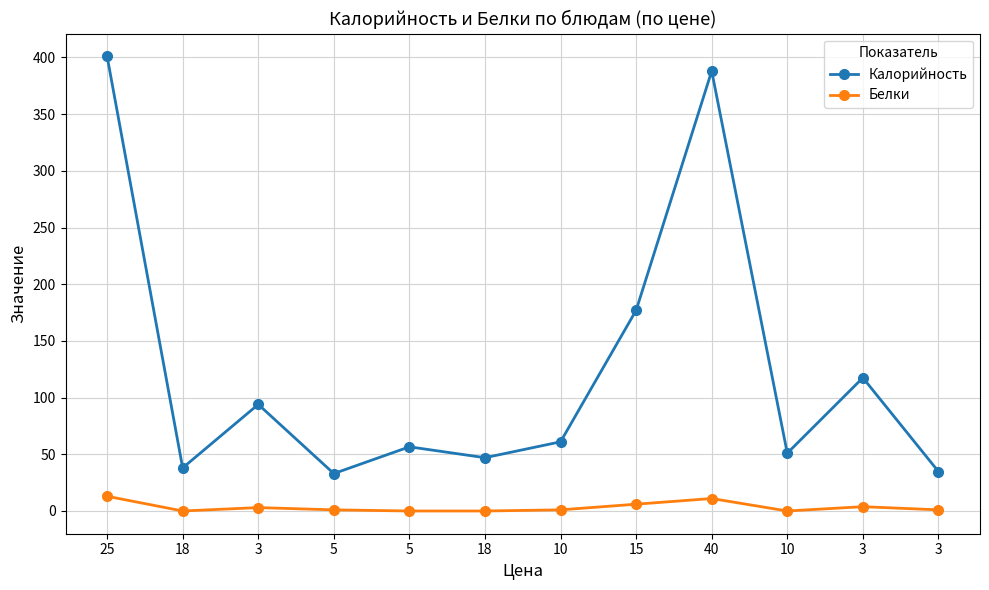

Reading left to right, list all the values displayed in this chart.

Калорийность: 401.0	38.0	94.0	33.0	56.6	47.0	61.0	177.0	388.0	51.0	117.5	34.8
Белки: 13.0	0.0	3.0	1.0	0.0	0.0	1.0	6.0	11.0	0.0	3.8	1.0